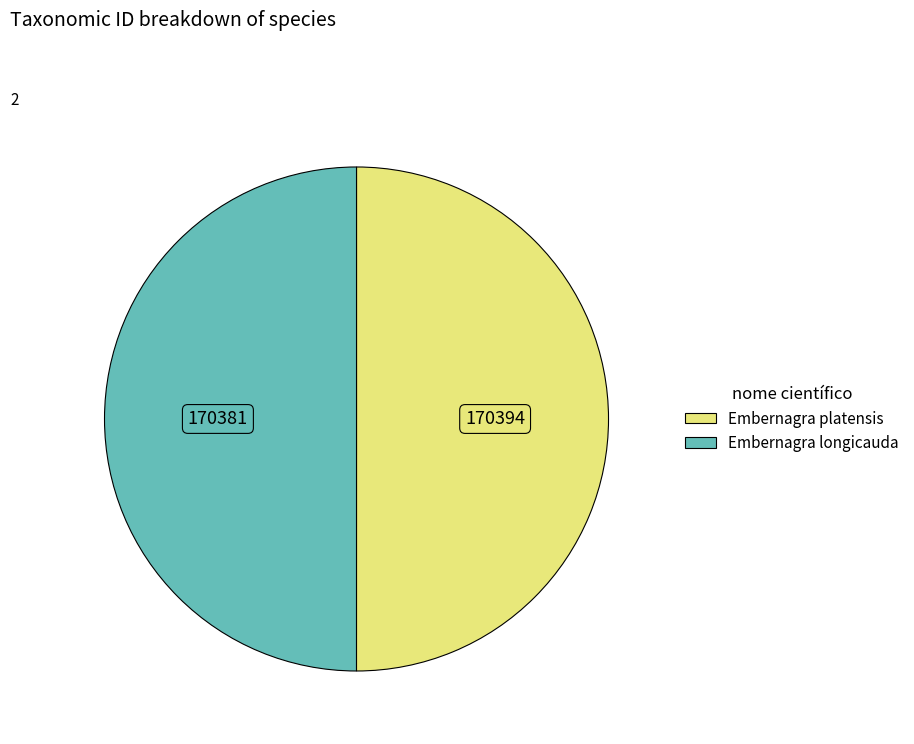

Approximately how many times larger is the value at Embernagra platensis compared to Embernagra longicauda?

1.0